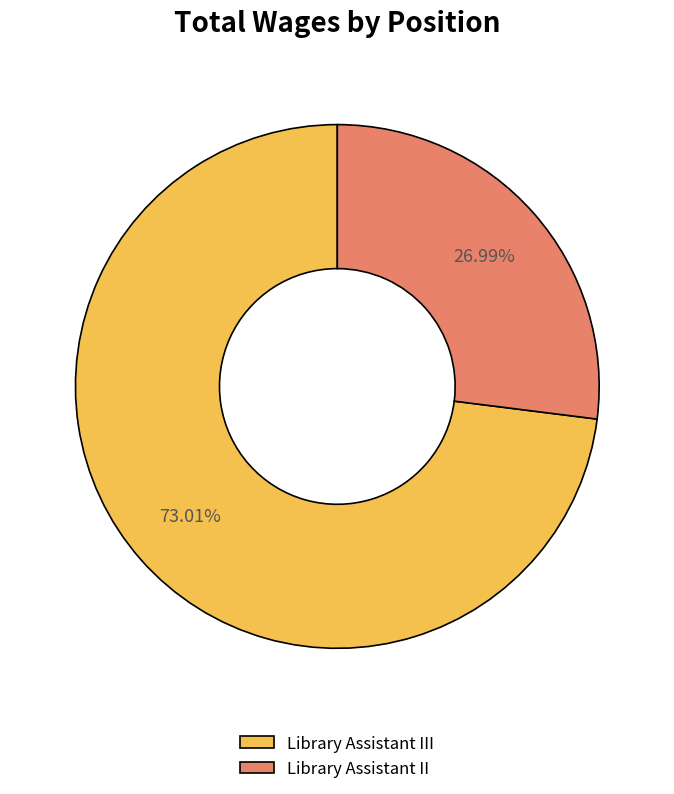

To the nearest percent, what portion does Library Assistant II represent?

27%